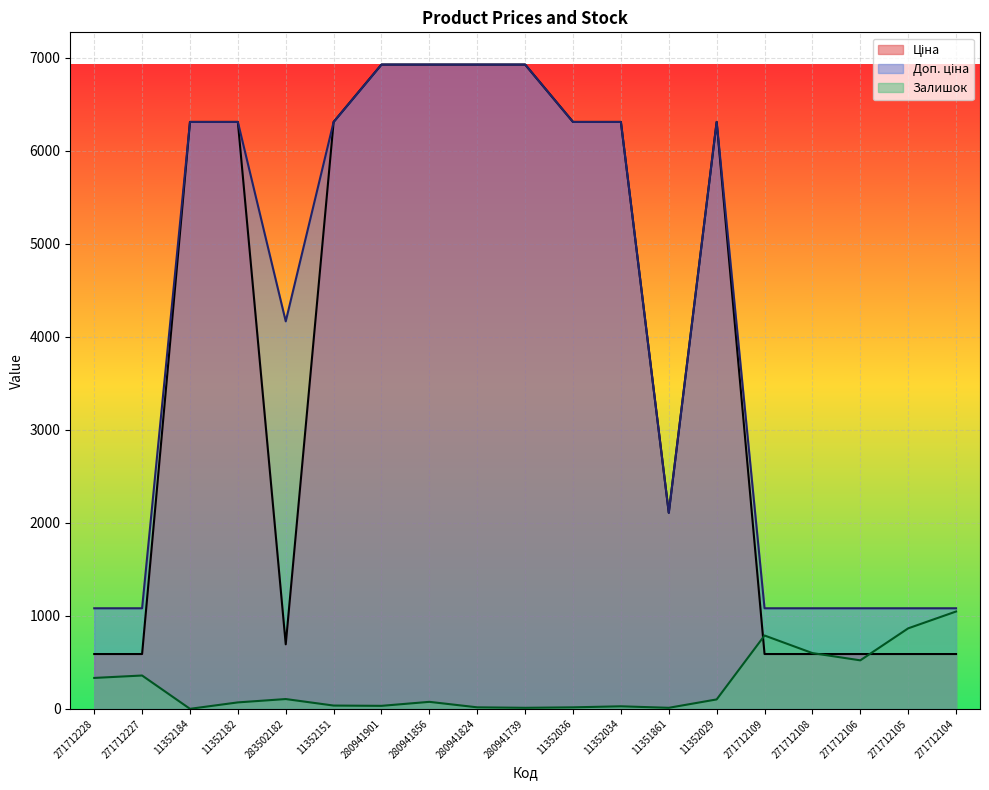

How many categories are shown in the chart?

19